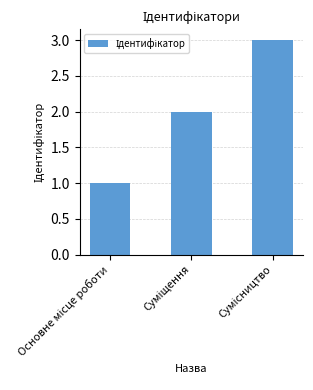

What is the maximum value shown in the chart?

3